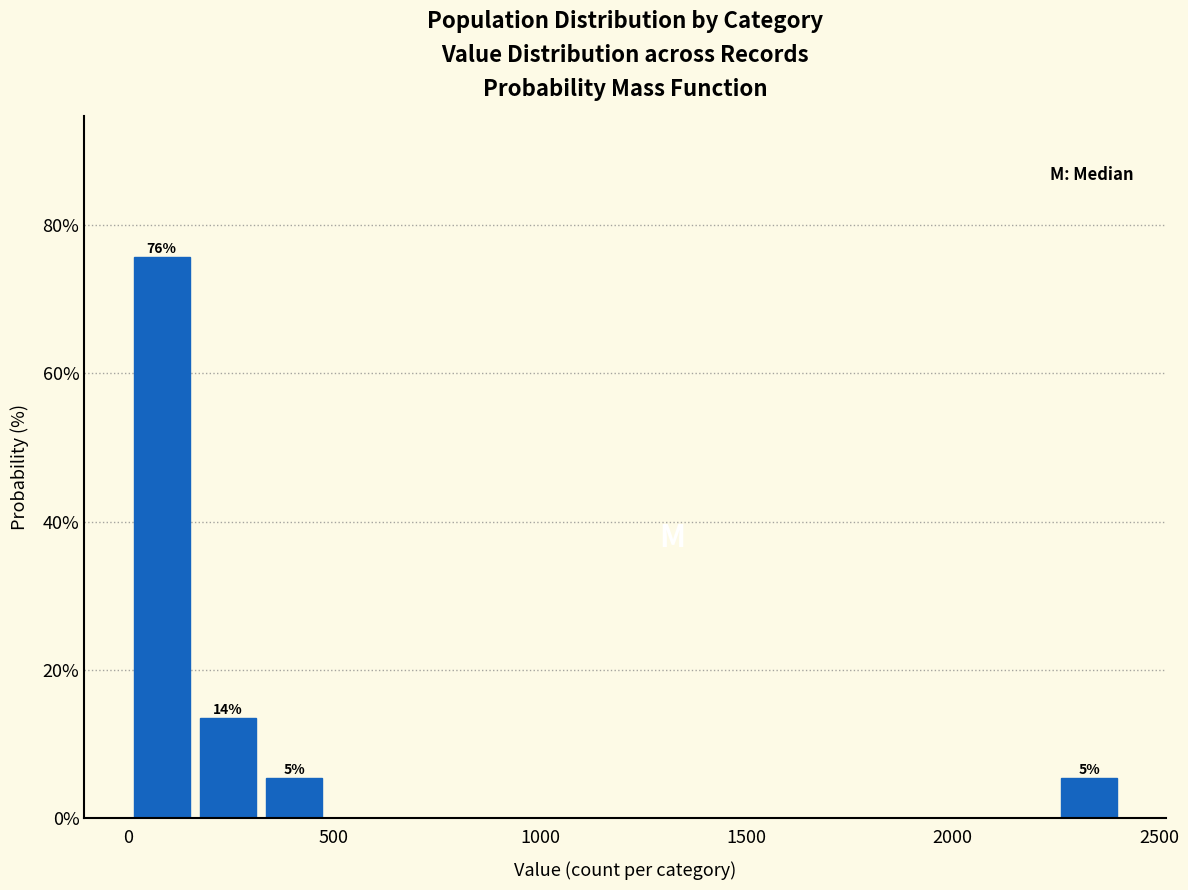

Around what value on the x-axis is the tallest bar? Give the approximate position of its centre, as read against the axis.

100